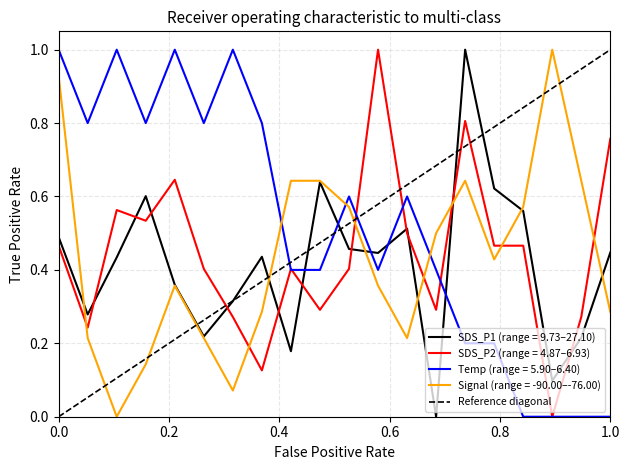

After their last crossing, which series has the higher values: SDS_P2 (range = 4.87–6.93) or Signal (range = -90.00–-76.00)?

SDS_P2 (range = 4.87–6.93)